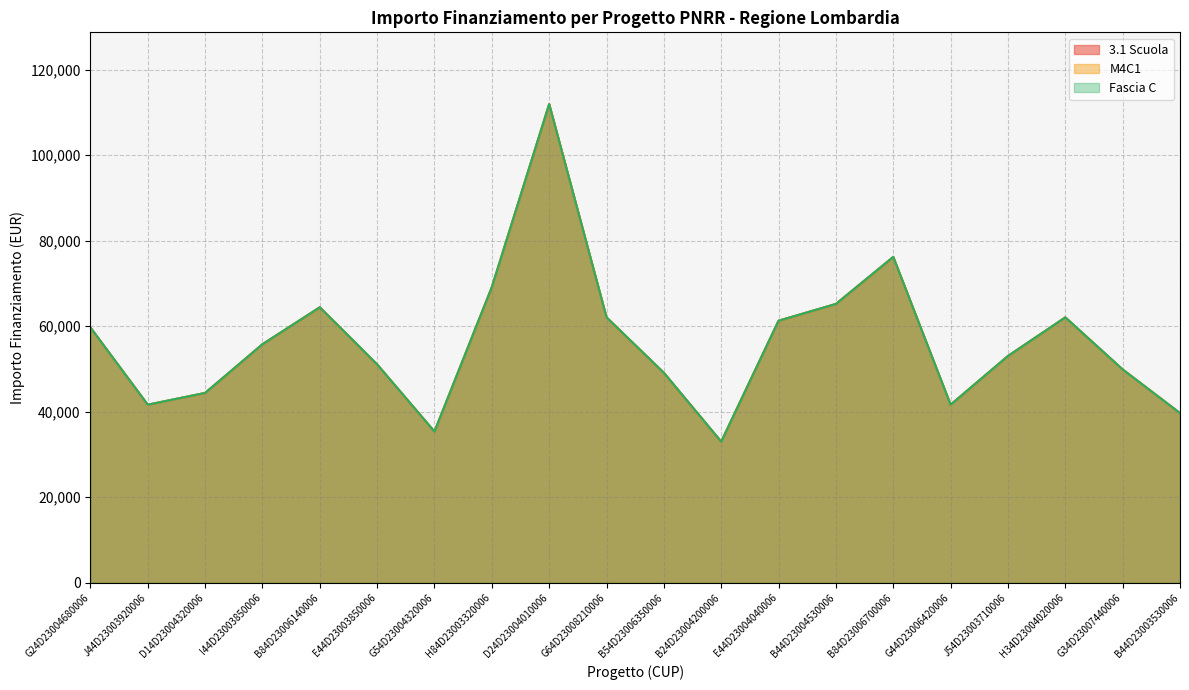

How many distinct data groups are displayed?

3